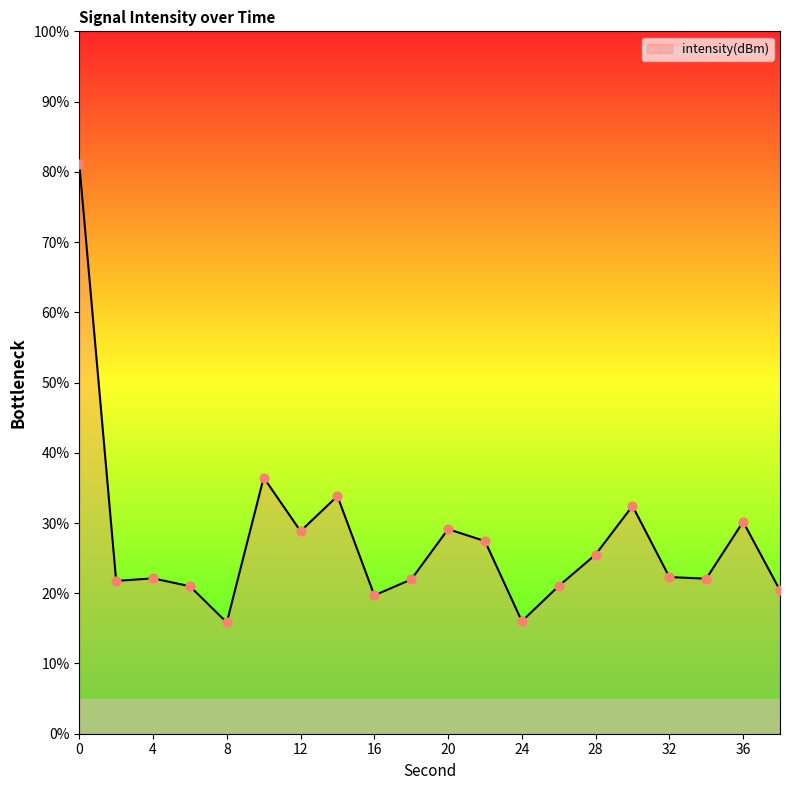

What is the smallest value displayed?

15.8